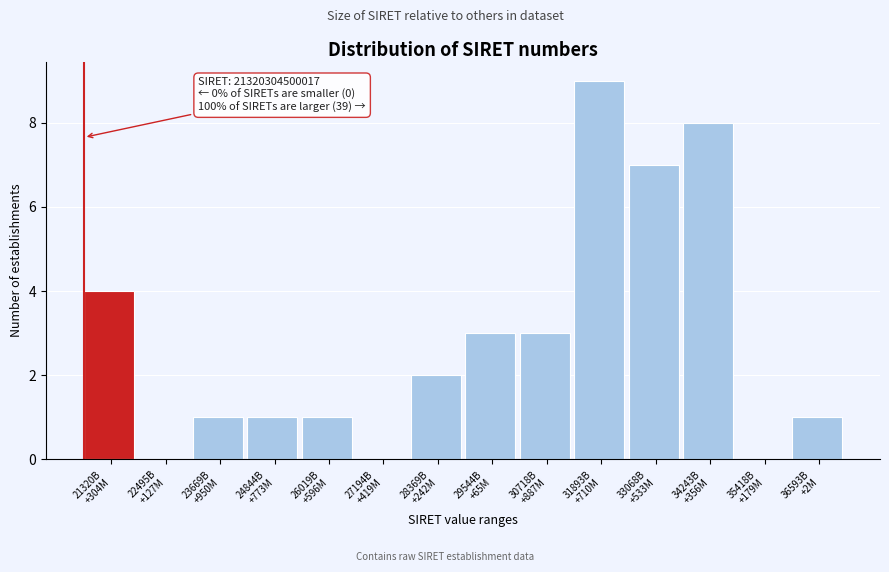

What is the greatest value displayed?

9